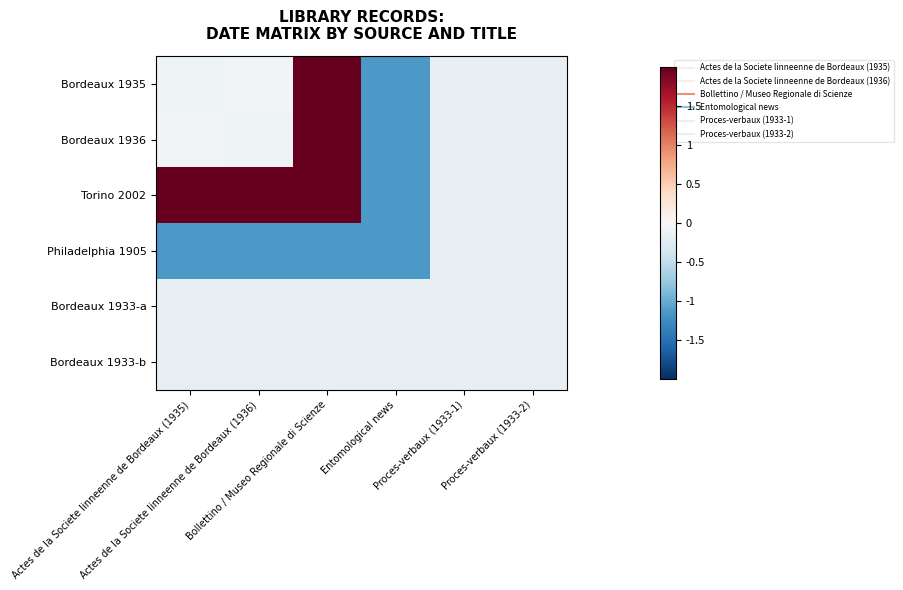

Reading left to right, extract all data points from this chart.

Bordeaux 1935: Actes de la Societe linneenne de Bordeaux (1935)=-0.1	Actes de la Societe linneenne de Bordeaux (1936)=-0.1	Bollettino / Museo Regionale di Scienze=2.3	Entomological news=-1.1	Proces-verbaux (1933-1)=-0.2	Proces-verbaux (1933-2)=-0.2
Bordeaux 1936: Actes de la Societe linneenne de Bordeaux (1935)=-0.1	Actes de la Societe linneenne de Bordeaux (1936)=-0.1	Bollettino / Museo Regionale di Scienze=2.3	Entomological news=-1.1	Proces-verbaux (1933-1)=-0.2	Proces-verbaux (1933-2)=-0.2
Torino 2002: Actes de la Societe linneenne de Bordeaux (1935)=2.3	Actes de la Societe linneenne de Bordeaux (1936)=2.3	Bollettino / Museo Regionale di Scienze=2.3	Entomological news=-1.1	Proces-verbaux (1933-1)=-0.2	Proces-verbaux (1933-2)=-0.2
Philadelphia 1905: Actes de la Societe linneenne de Bordeaux (1935)=-1.1	Actes de la Societe linneenne de Bordeaux (1936)=-1.1	Bollettino / Museo Regionale di Scienze=-1.1	Entomological news=-1.1	Proces-verbaux (1933-1)=-0.2	Proces-verbaux (1933-2)=-0.2
Bordeaux 1933-a: Actes de la Societe linneenne de Bordeaux (1935)=-0.2	Actes de la Societe linneenne de Bordeaux (1936)=-0.2	Bollettino / Museo Regionale di Scienze=-0.2	Entomological news=-0.2	Proces-verbaux (1933-1)=-0.2	Proces-verbaux (1933-2)=-0.2
Bordeaux 1933-b: Actes de la Societe linneenne de Bordeaux (1935)=-0.2	Actes de la Societe linneenne de Bordeaux (1936)=-0.2	Bollettino / Museo Regionale di Scienze=-0.2	Entomological news=-0.2	Proces-verbaux (1933-1)=-0.2	Proces-verbaux (1933-2)=-0.2